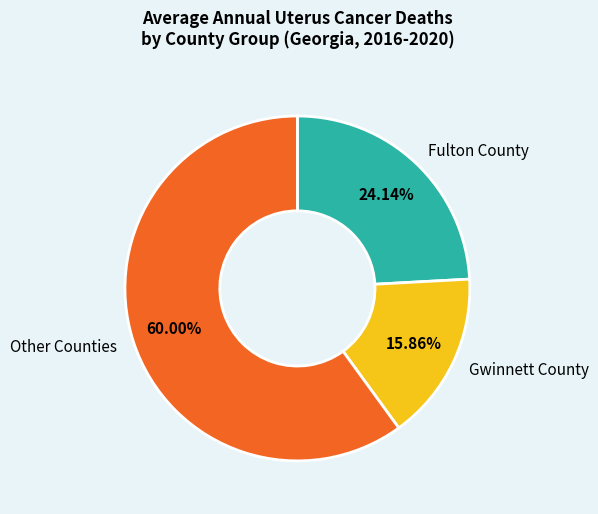

To the nearest percent, what is the difference between the largest and smallest slice percentages?

44%